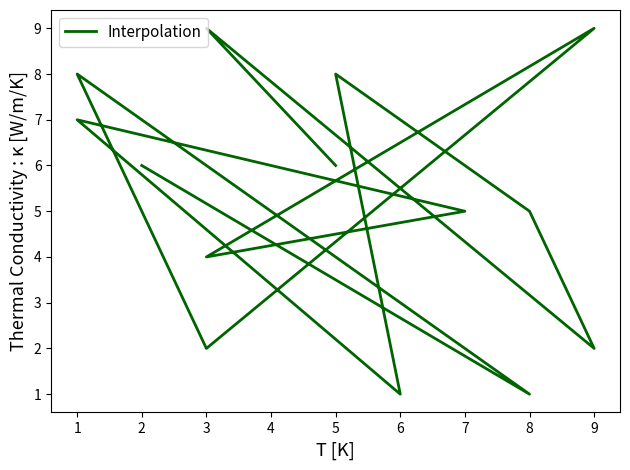

Between 3 and 1, which is larger?

1